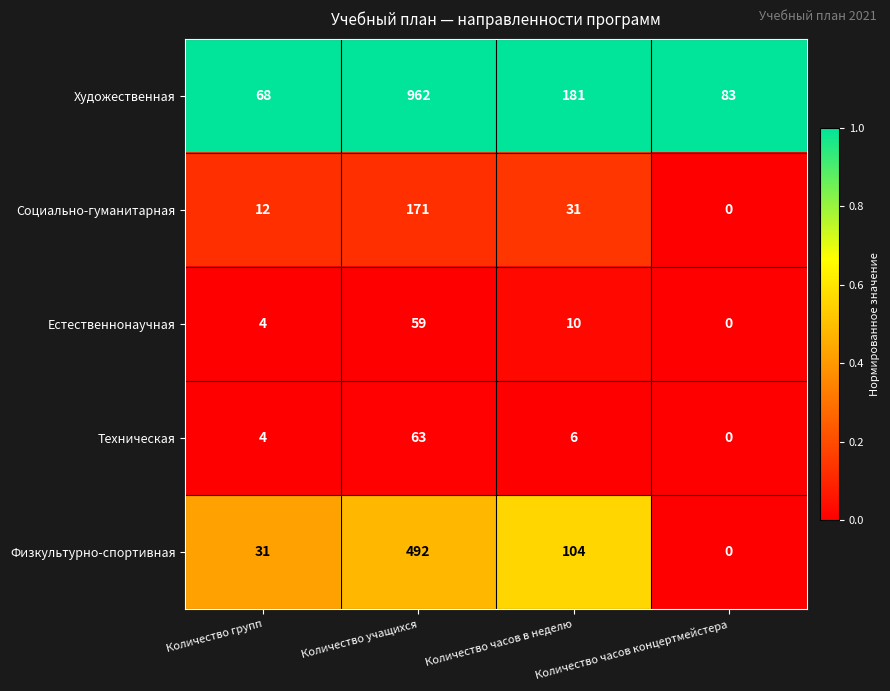

The Физкультурно-спортивная series shows 338 at Количество учащихся. True or false?

False